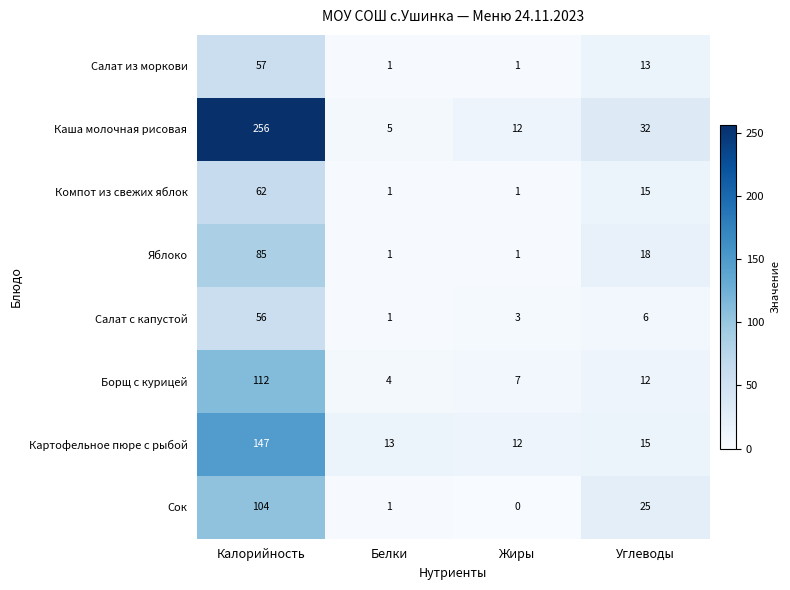

How many categories are shown in the chart?

4